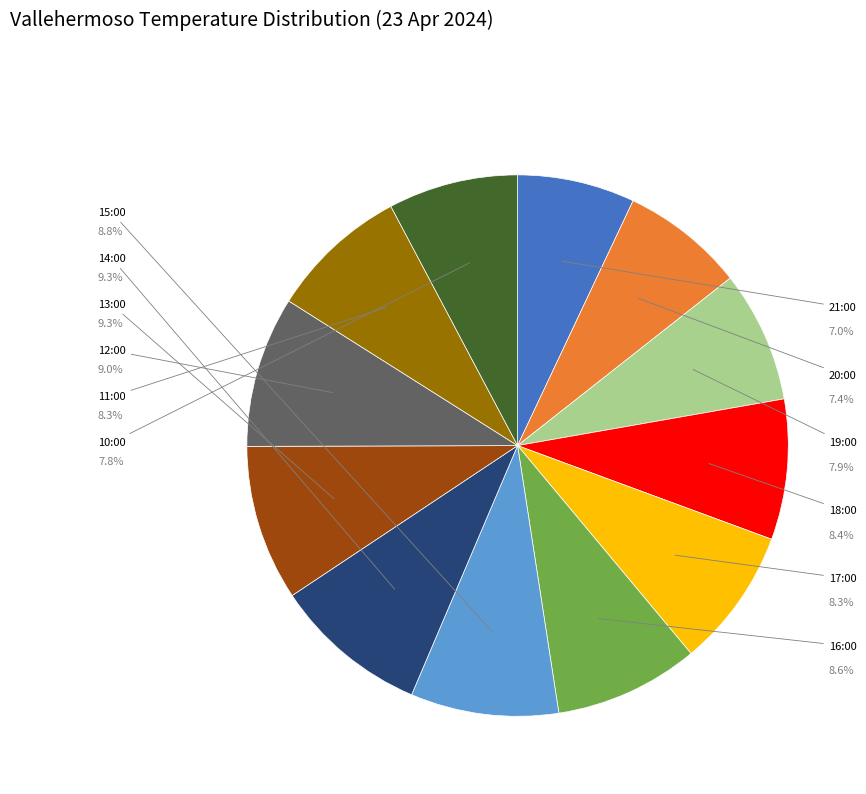

To the nearest percent, what is the difference between the largest and smallest slice percentages?

2%